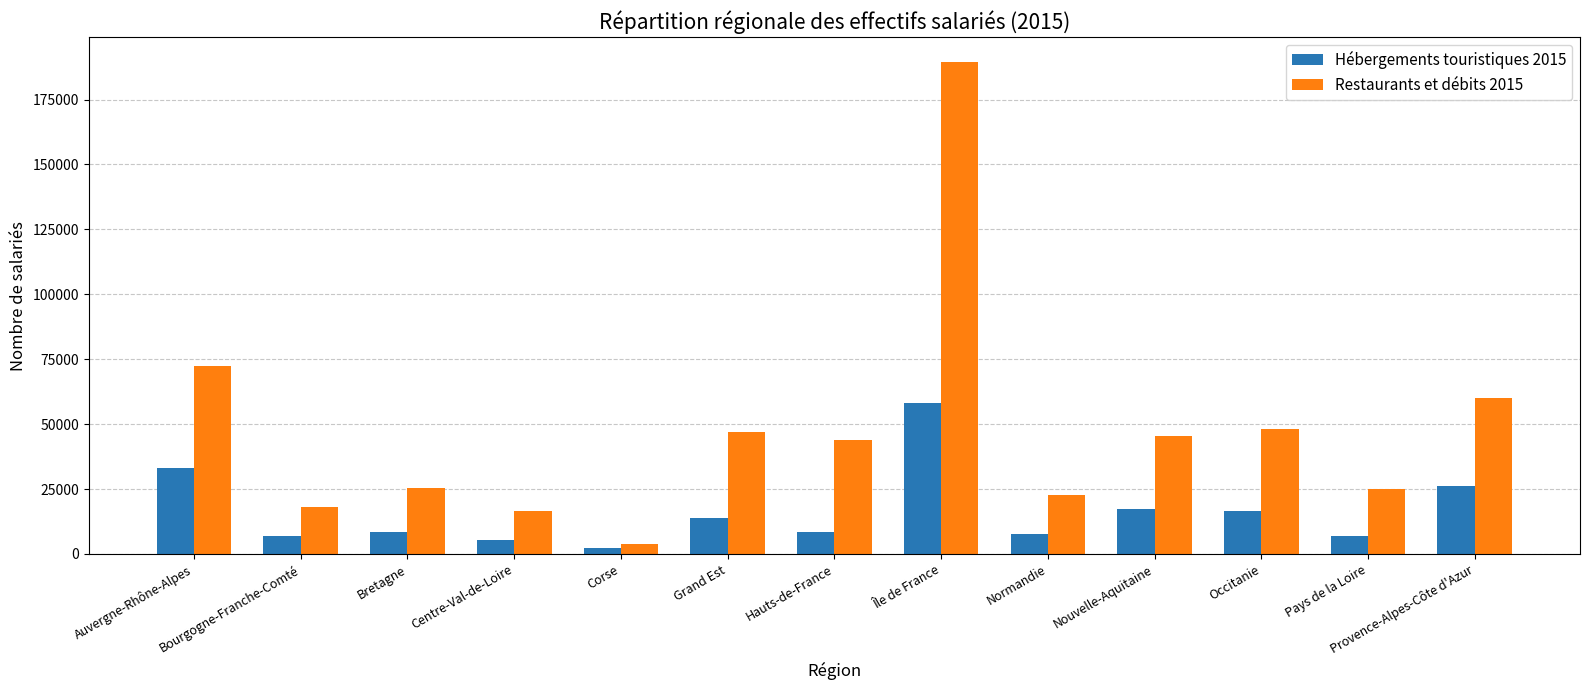

Is the value of Hébergements touristiques 2015 at Pays de la Loire greater than the value of Restaurants et débits 2015 at Bourgogne-Franche-Comté?

No